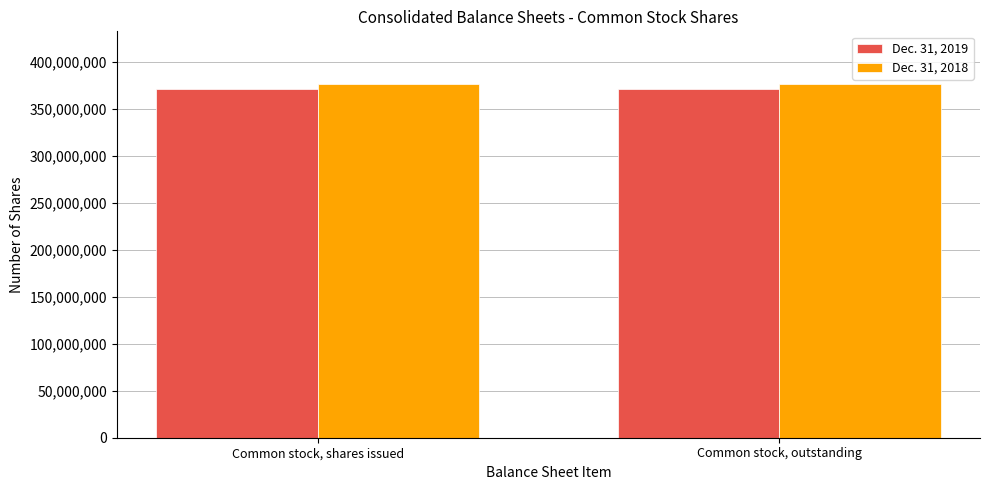

What is the spread (max minus min) of values at Common stock, outstanding?

4947539